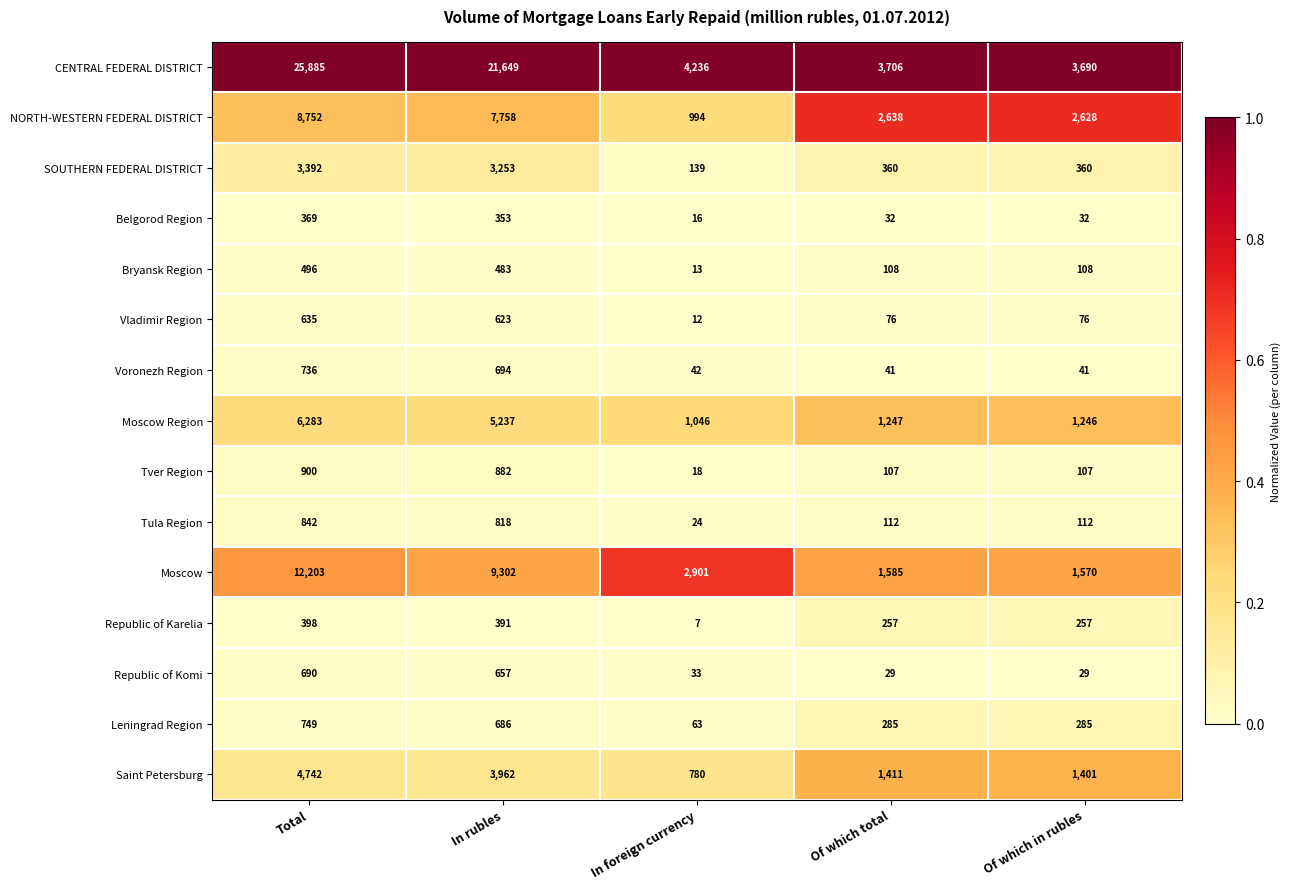

What is the difference between the Moscow Region values at Of which total and In foreign currency?

201